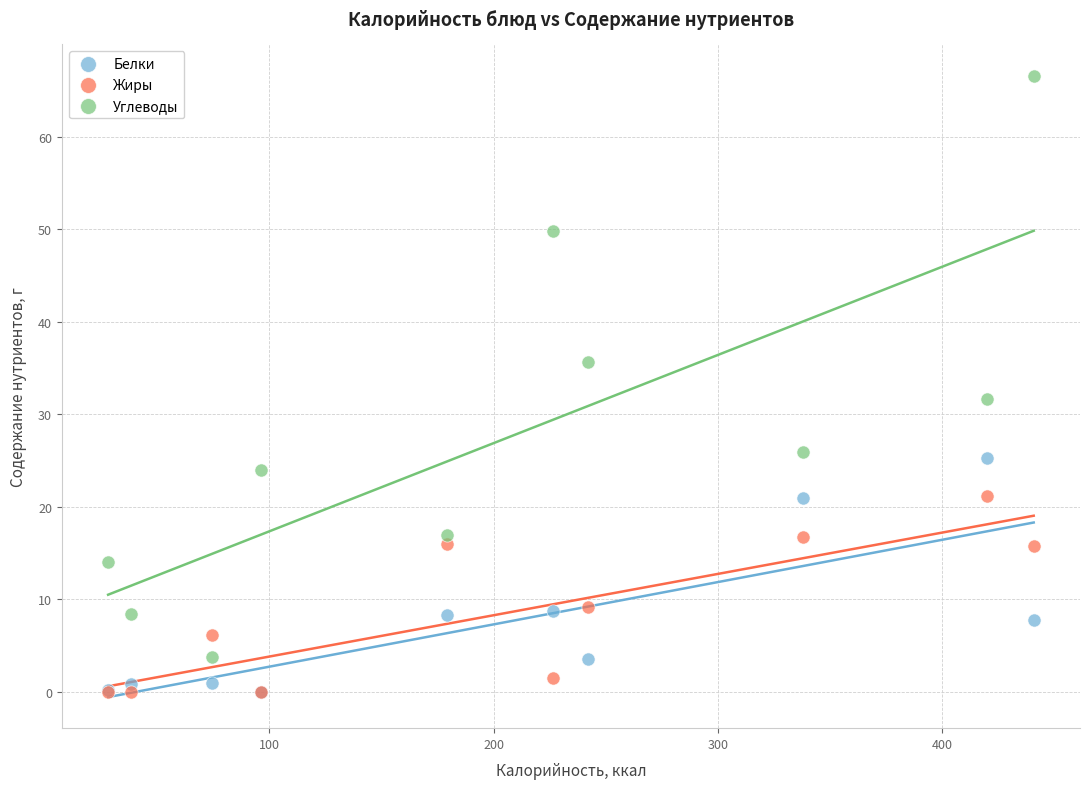

Across all series, what Y value is closest to 33?

31.6